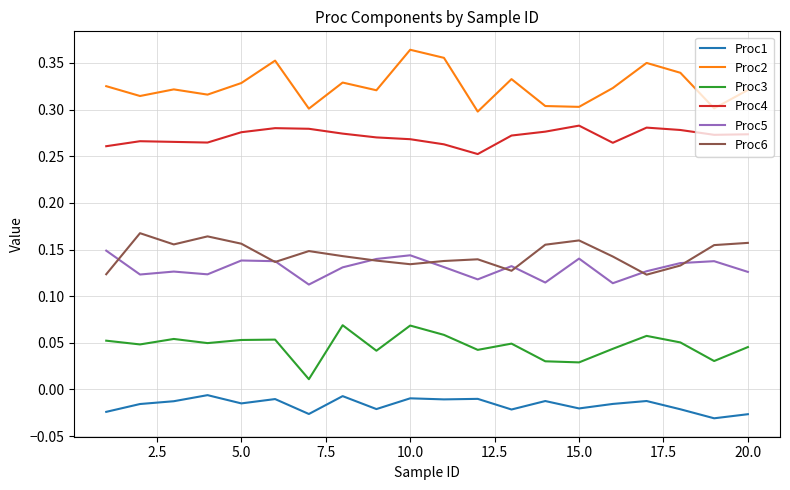

True or false: Proc1 and Proc2 intersect in this chart.

False